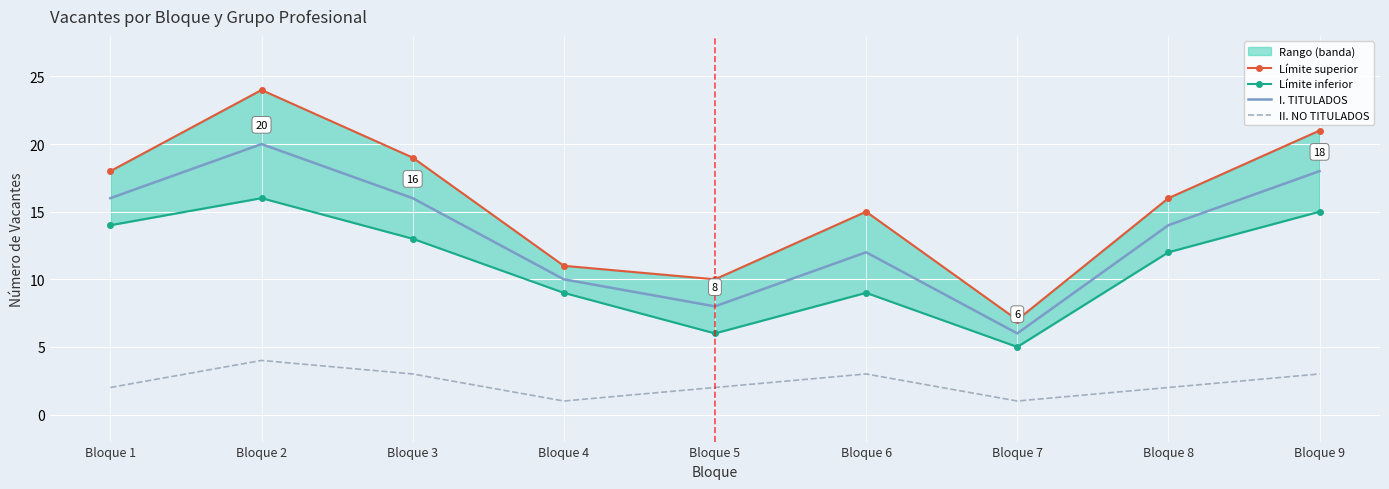

Which category has the lowest value across all series?

Bloque 4